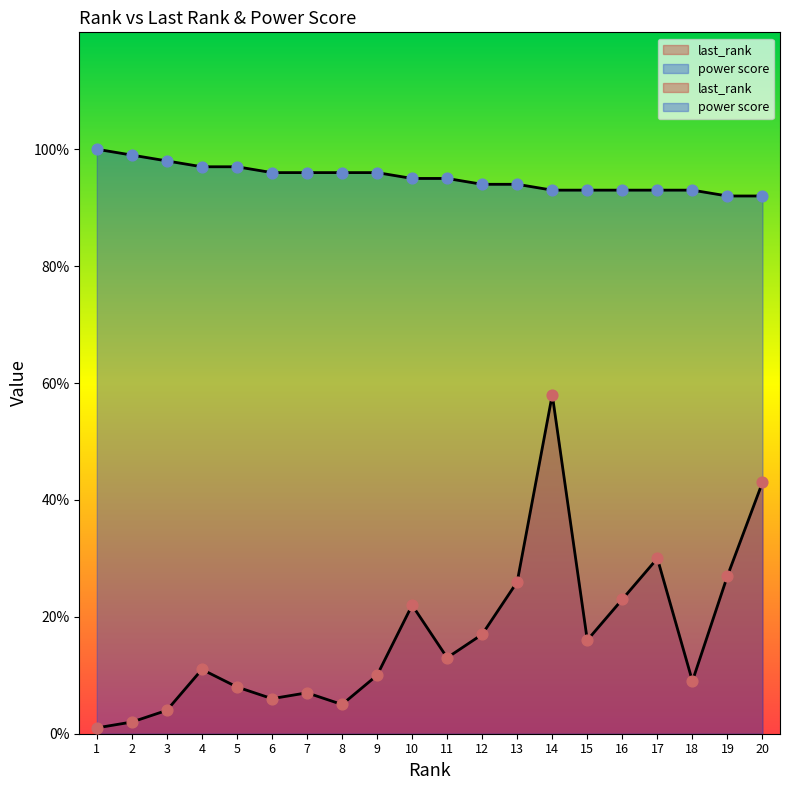

What are all the series names shown in the legend?

last_rank, power score